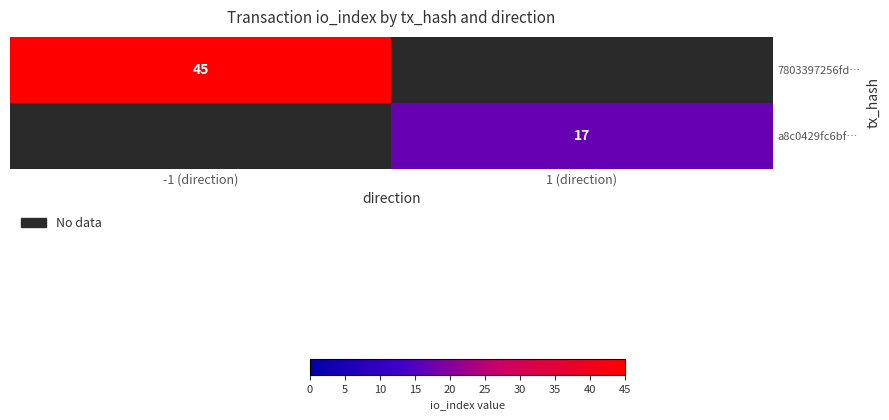

True or false: 7803397256fd… has a value of 45 at -1 (direction).

True